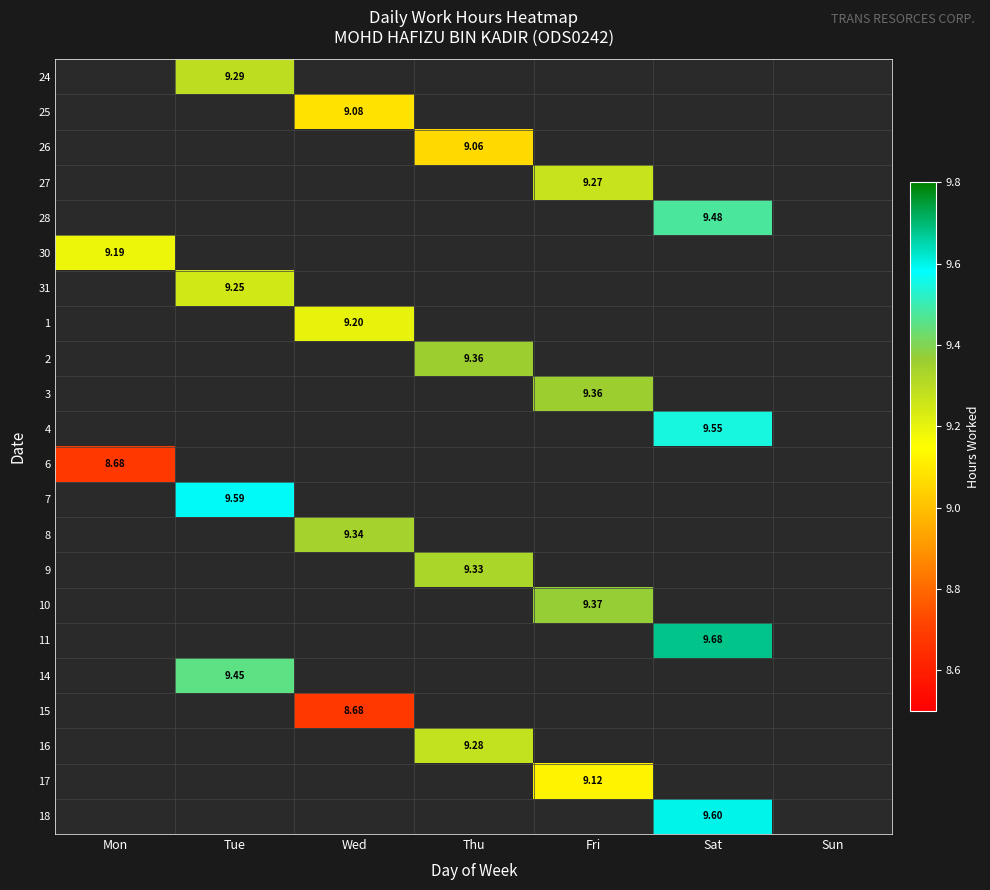

Is it true that 4 equals 9.6 at Sat?

True